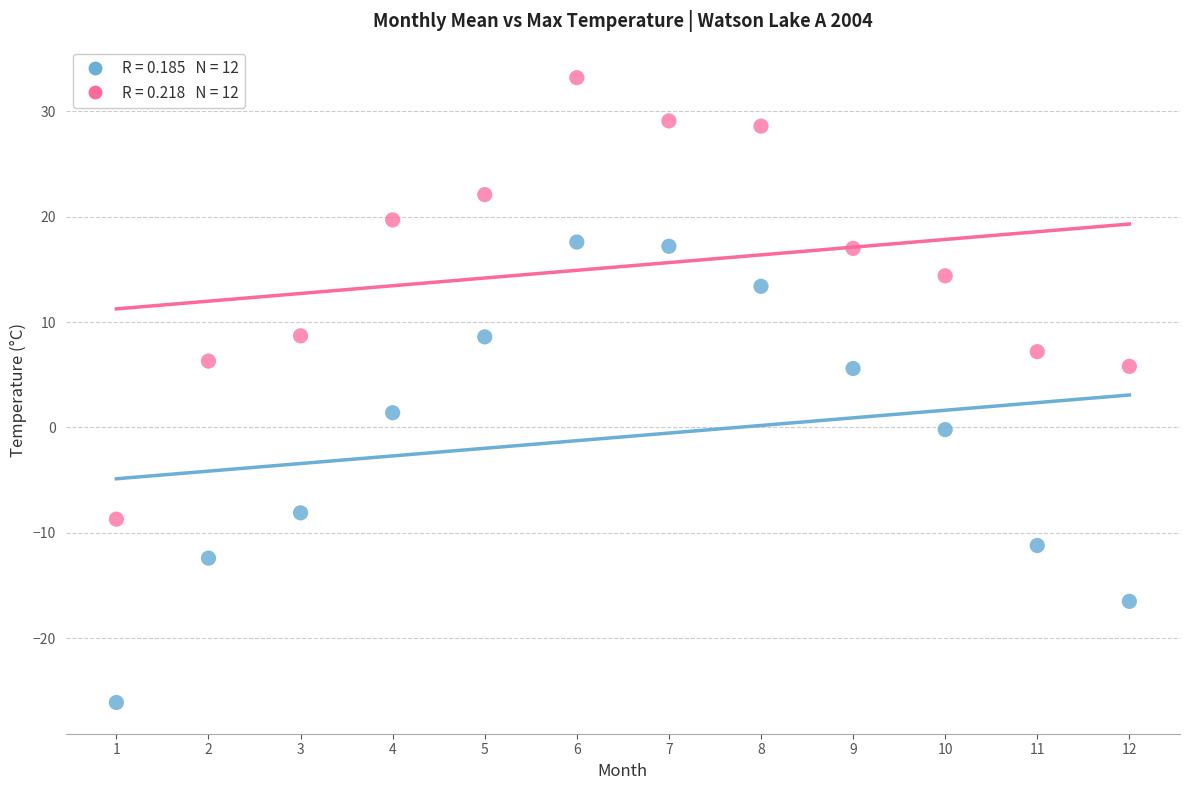

Across all data points, what is the range of X values (max minus min)?

11.0